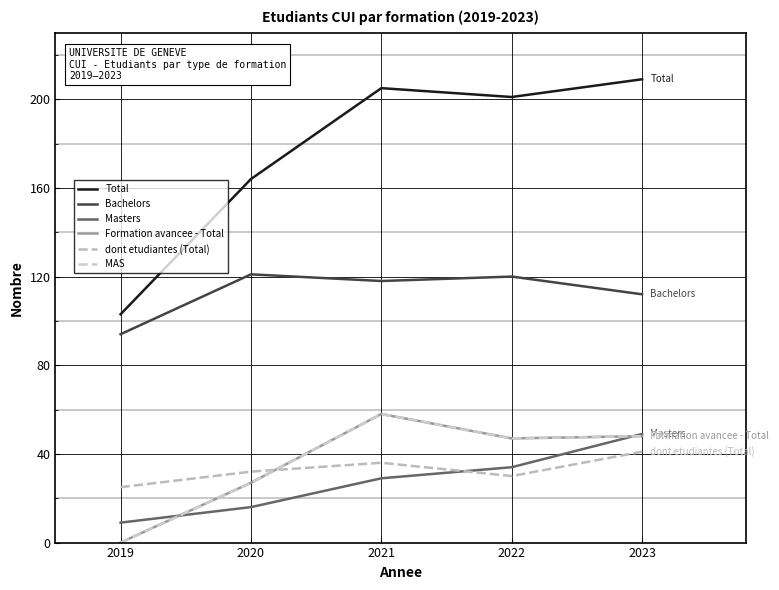

At which category is the sum across all series the highest?

2023